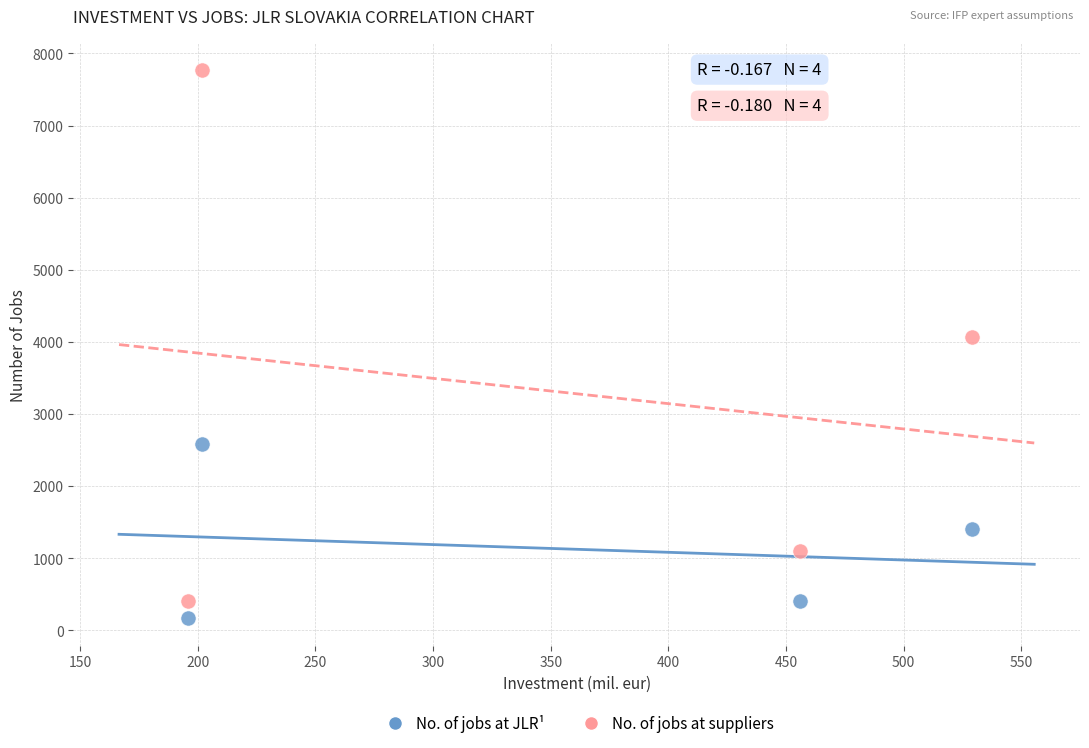

What are all the series names shown in the legend?

No. of jobs at JLR¹, No. of jobs at suppliers